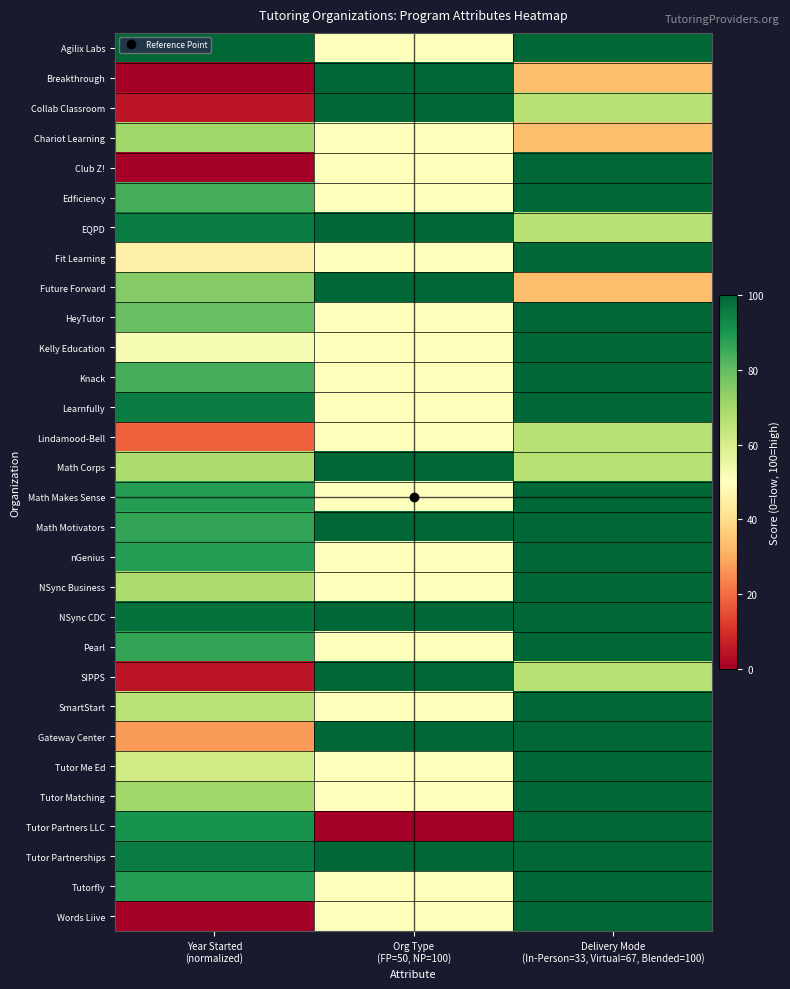

How many distinct data groups are displayed?

30